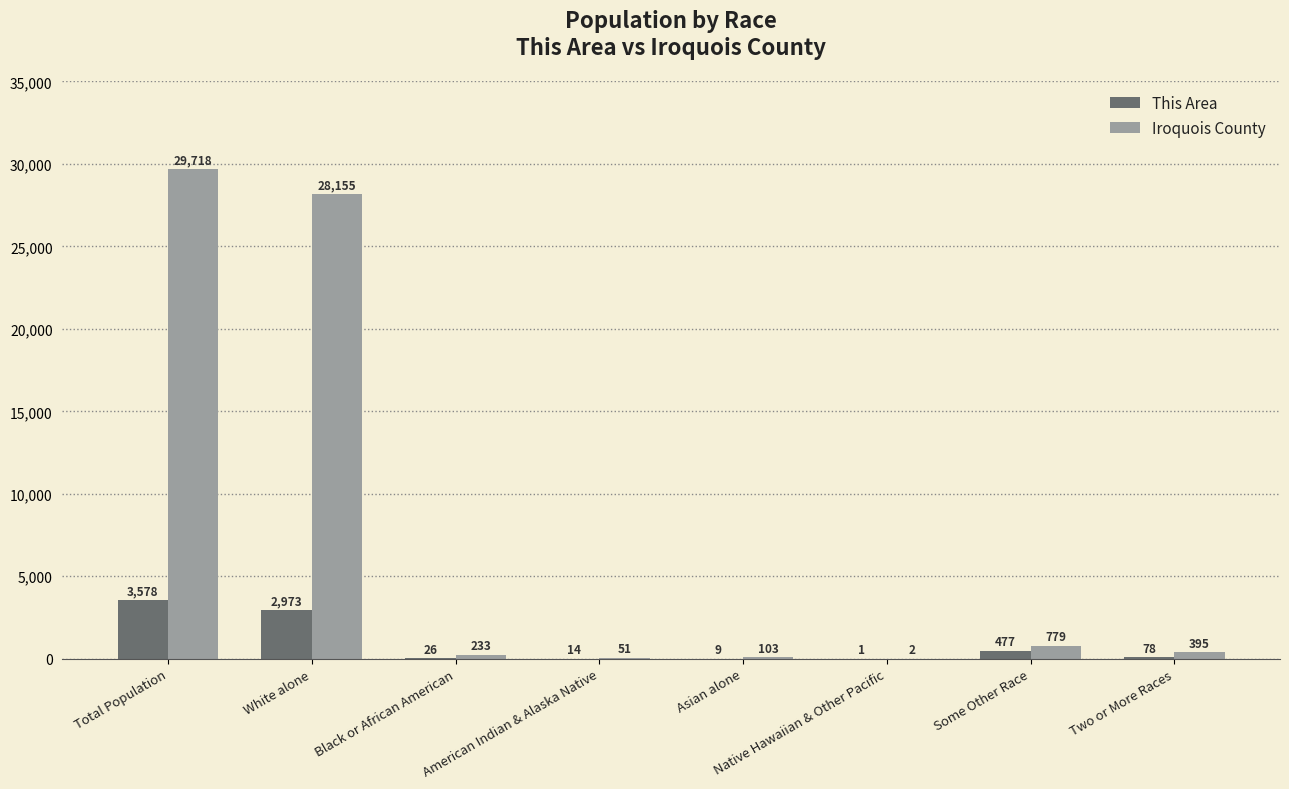

What is the sum of the Iroquois County values at American Indian & Alaska Native and Some Other Race?

830